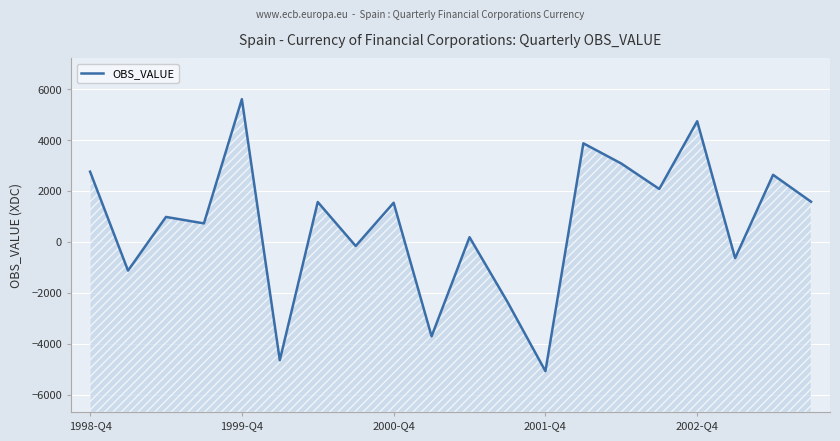

What is the difference between the maximum and minimum values?

10686